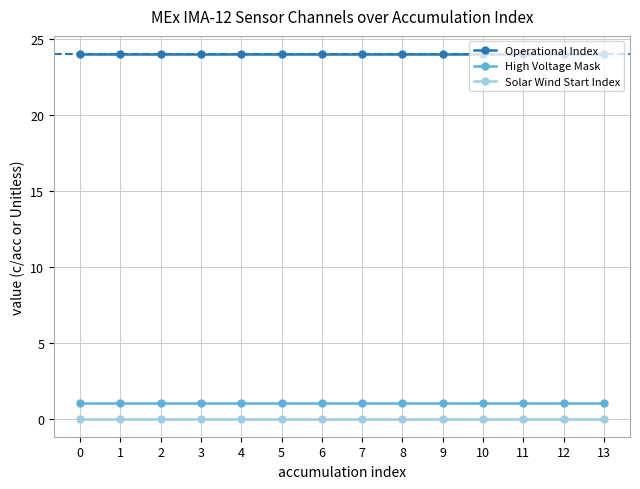

What is the maximum value for Operational Index?

24